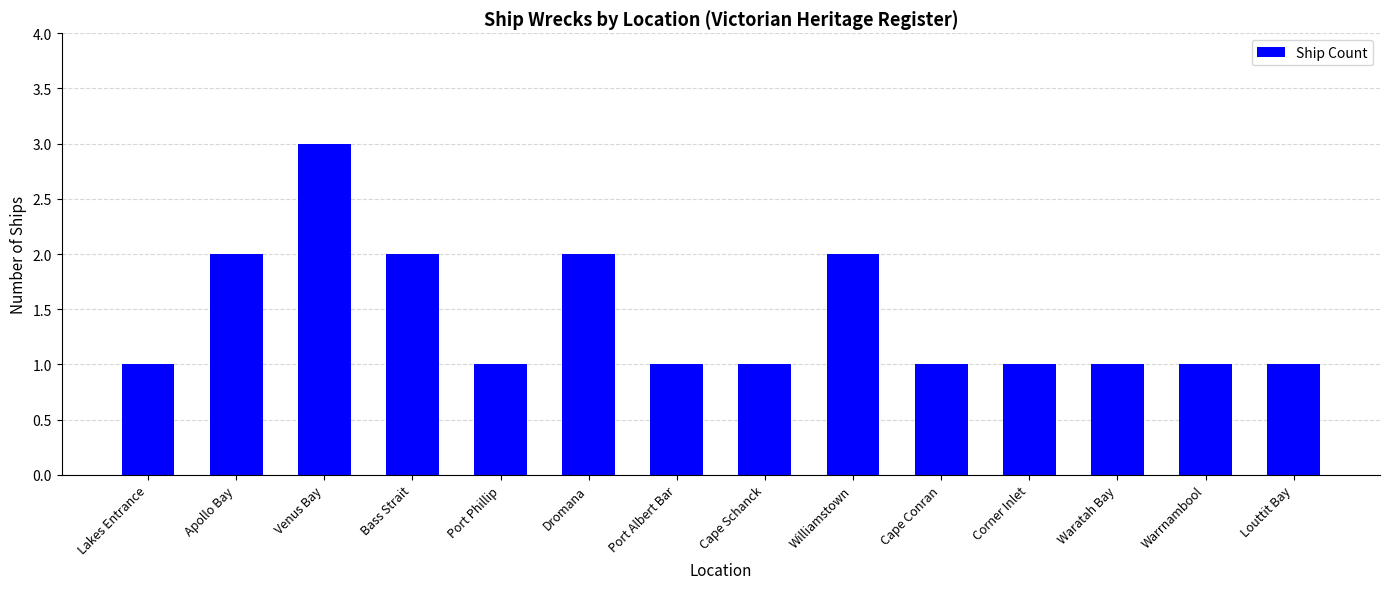

Which category has the highest value across all series?

Venus Bay